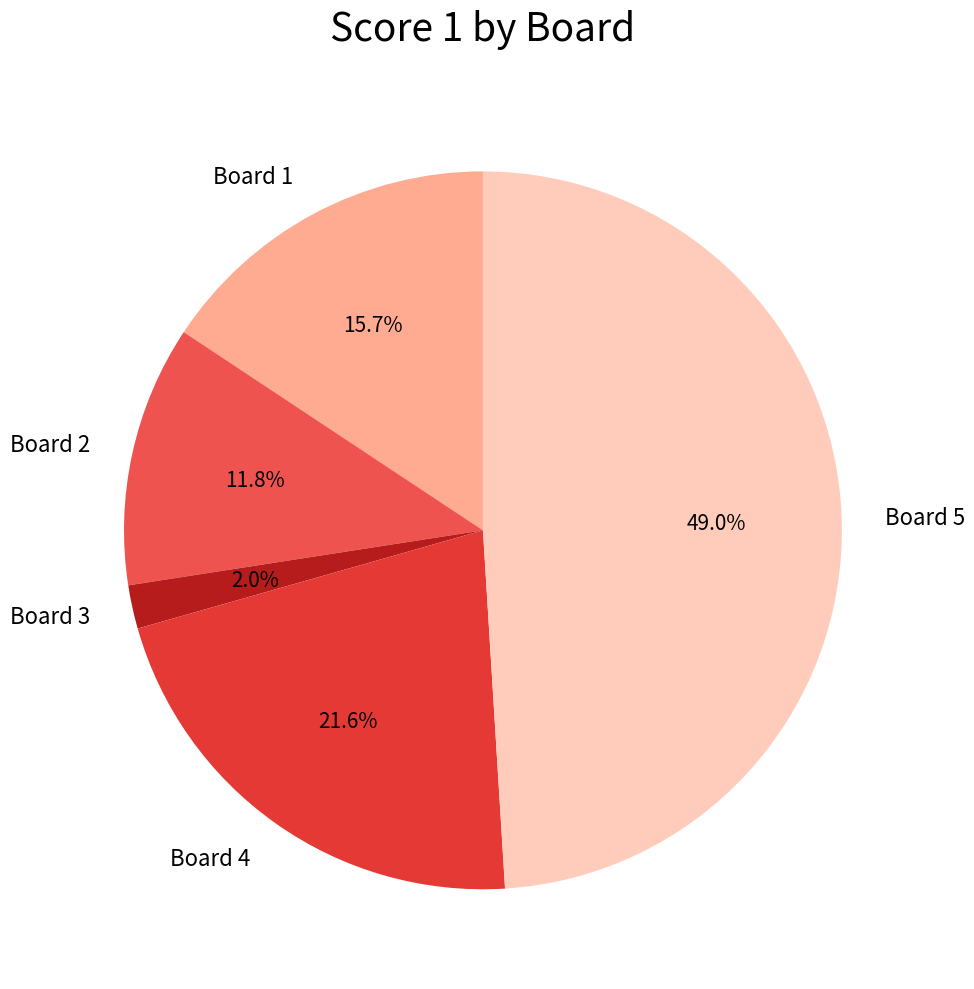

How many slices are in this pie chart?

5